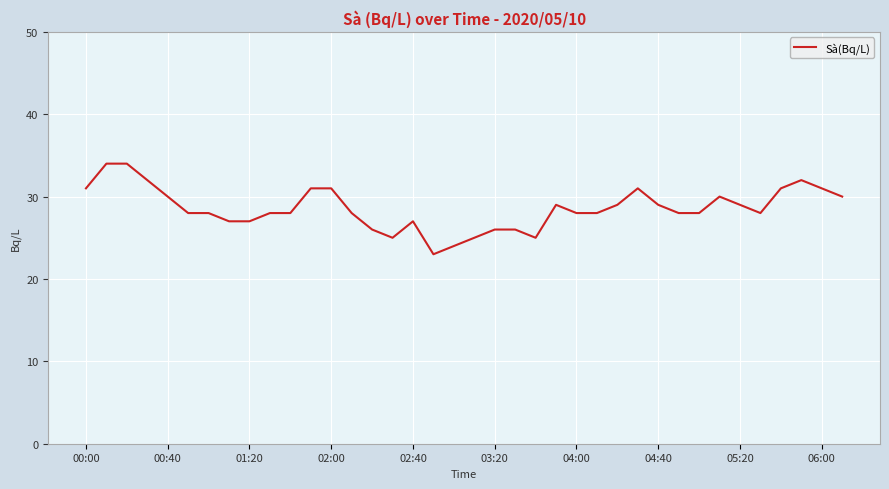

What is the minimum value shown in the chart?

23